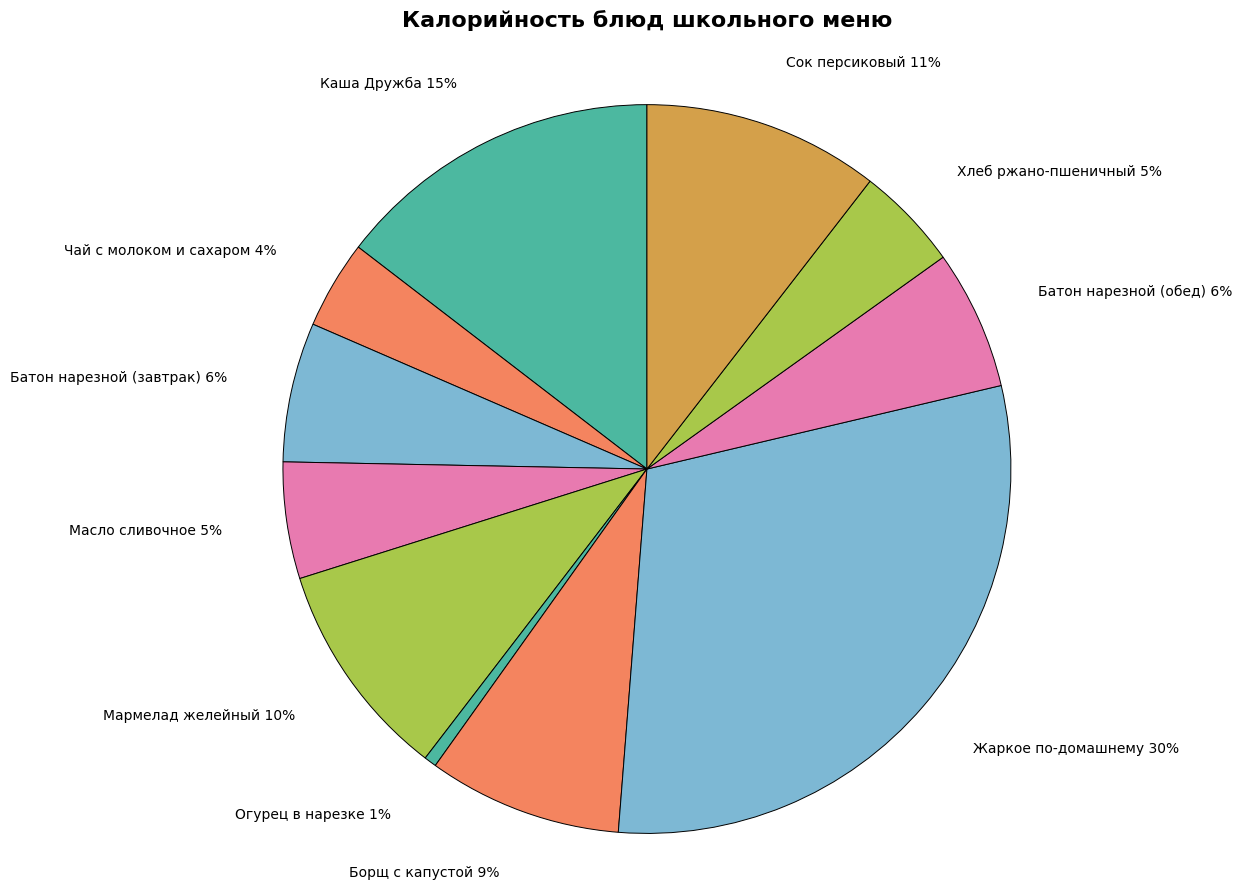

What is the smallest slice in the pie chart?

Огурец в нарезке